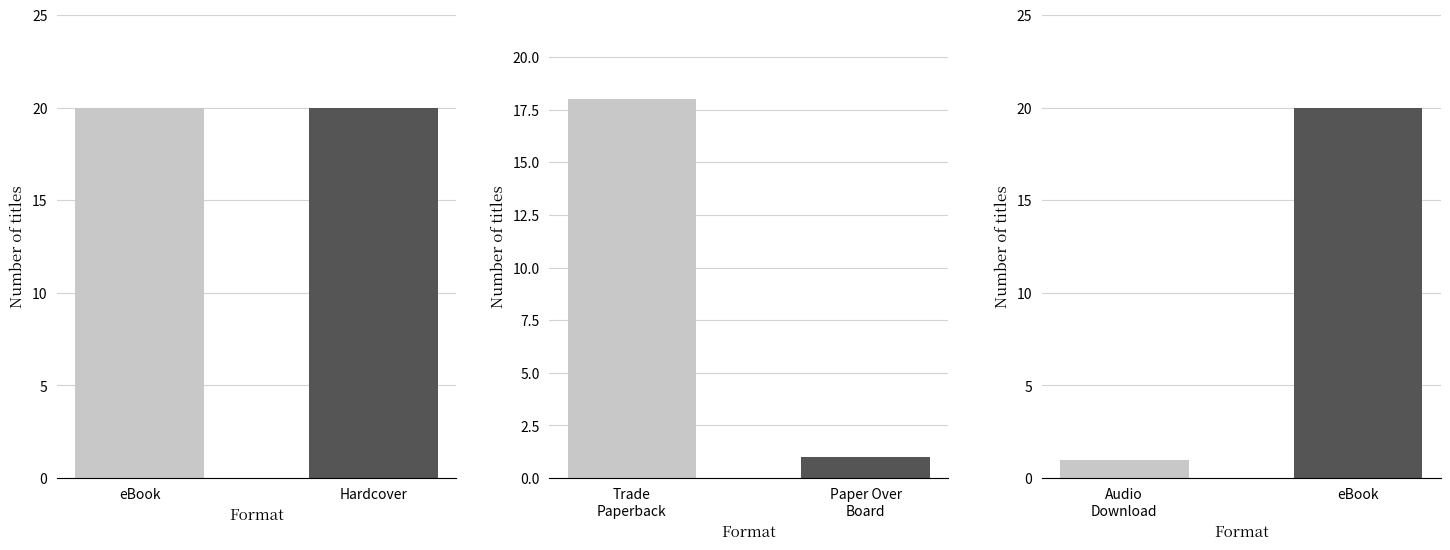

The chart shows a value of 20 at eBook. True or false?

True